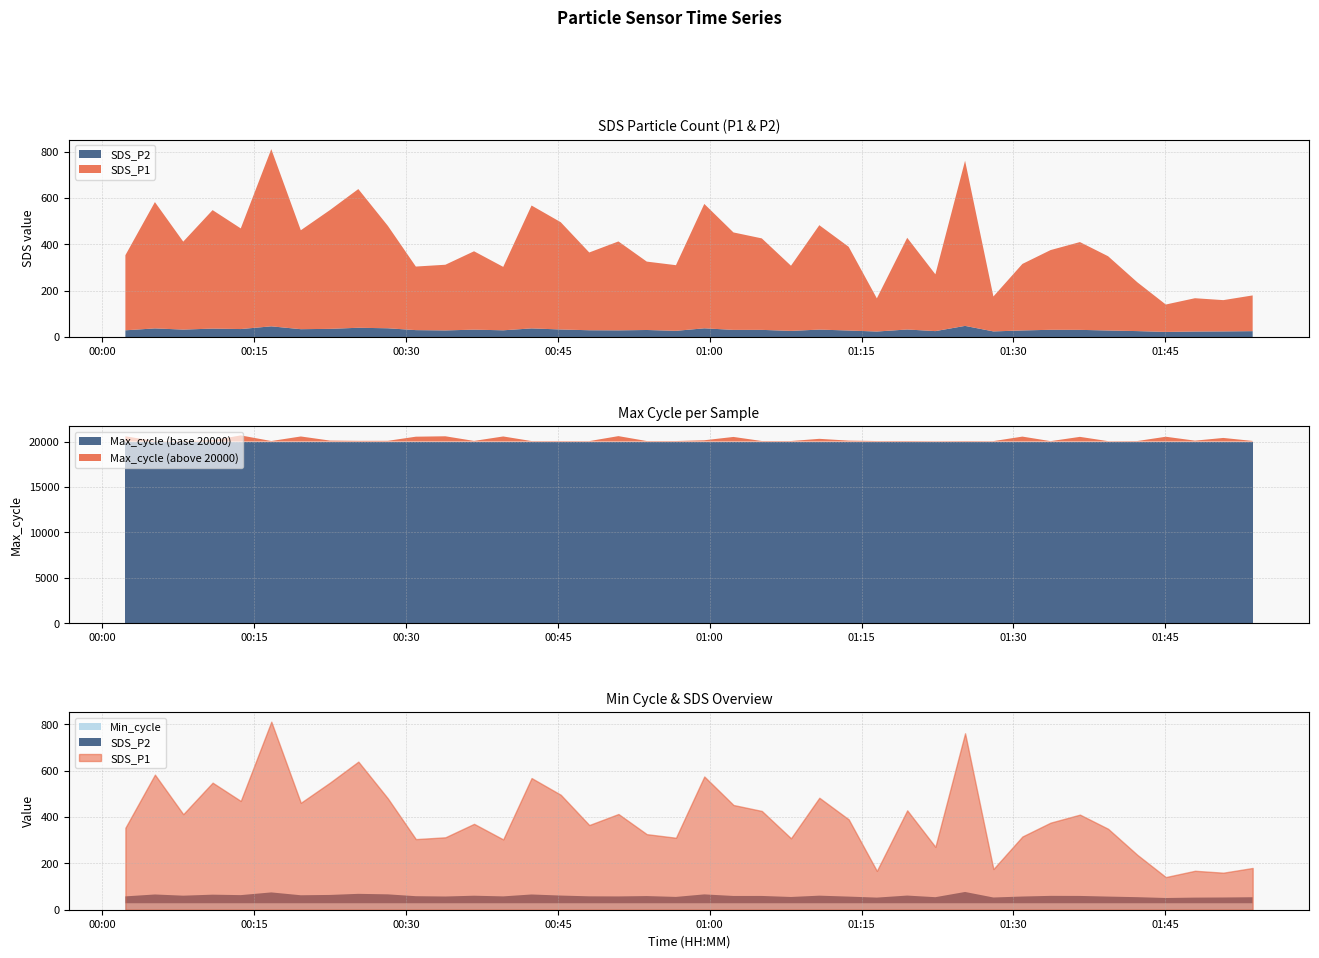

What is the spread (max minus min) of values at 2024/02/15 01:42:15?

20030.8